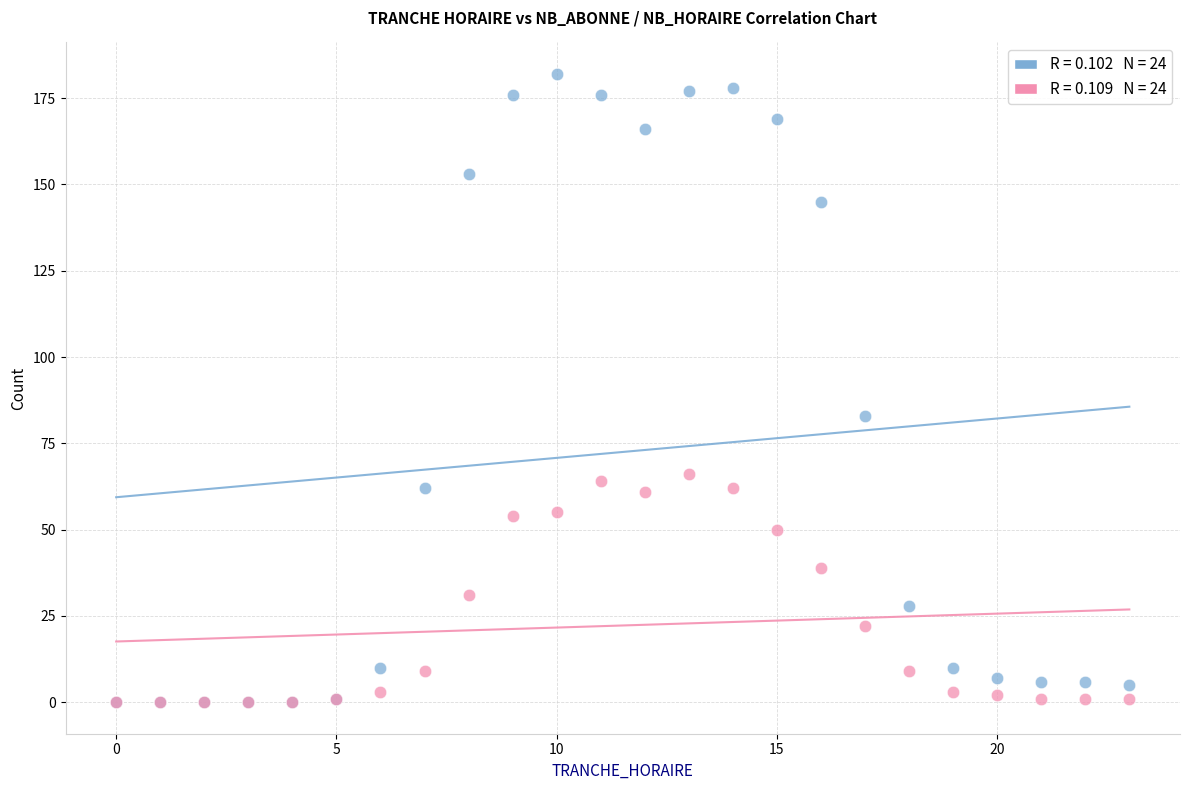

In the NB_ABONNE series, what Y value is closest to 91?

83